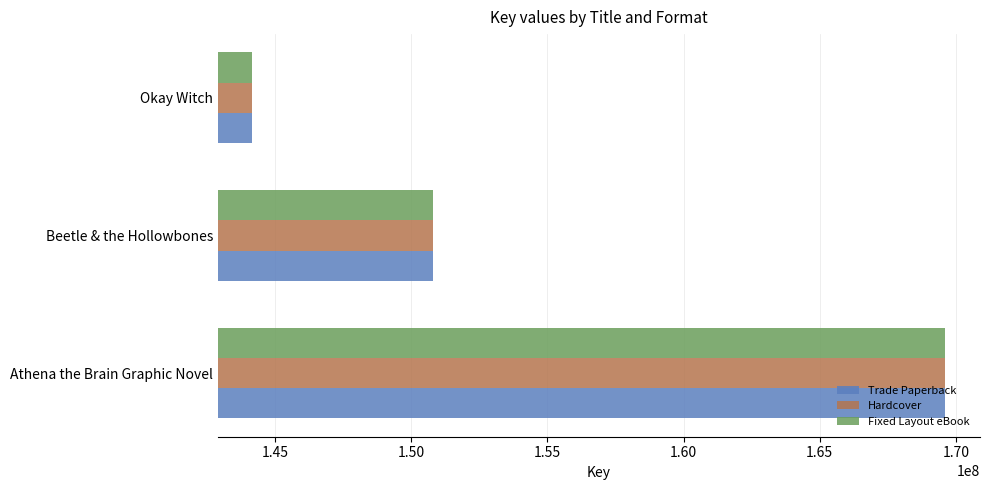

What is the maximum value shown in the chart?

169616815